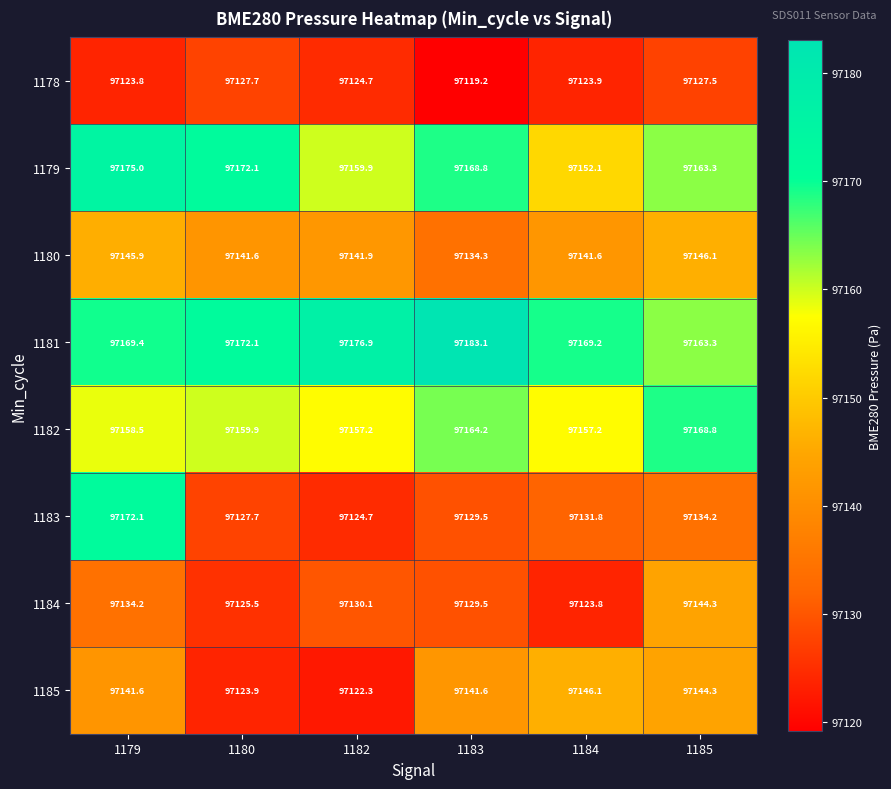

At which category is the sum across all series the highest?

1179